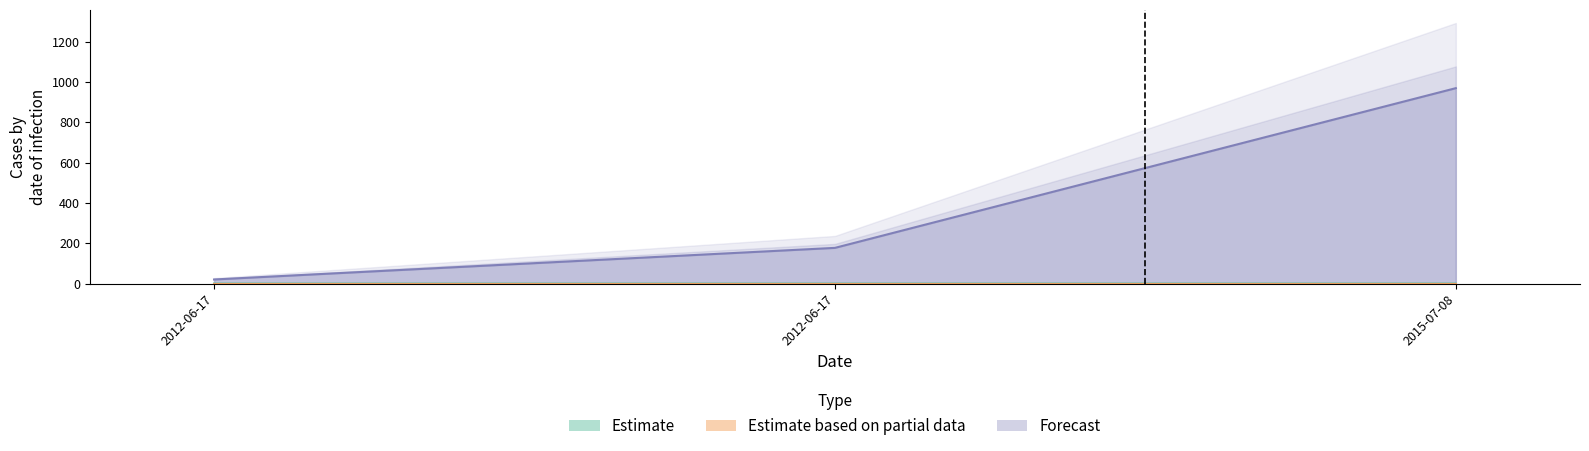

The Latitude series shows 0.3 at 2012-06-17. True or false?

False